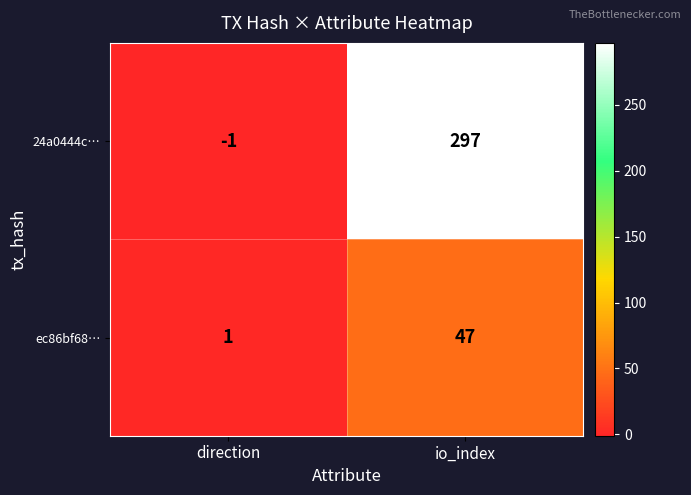

Reading left to right, extract all data points from this chart.

24a0444c…: -1	297
ec86bf68…: 1	47